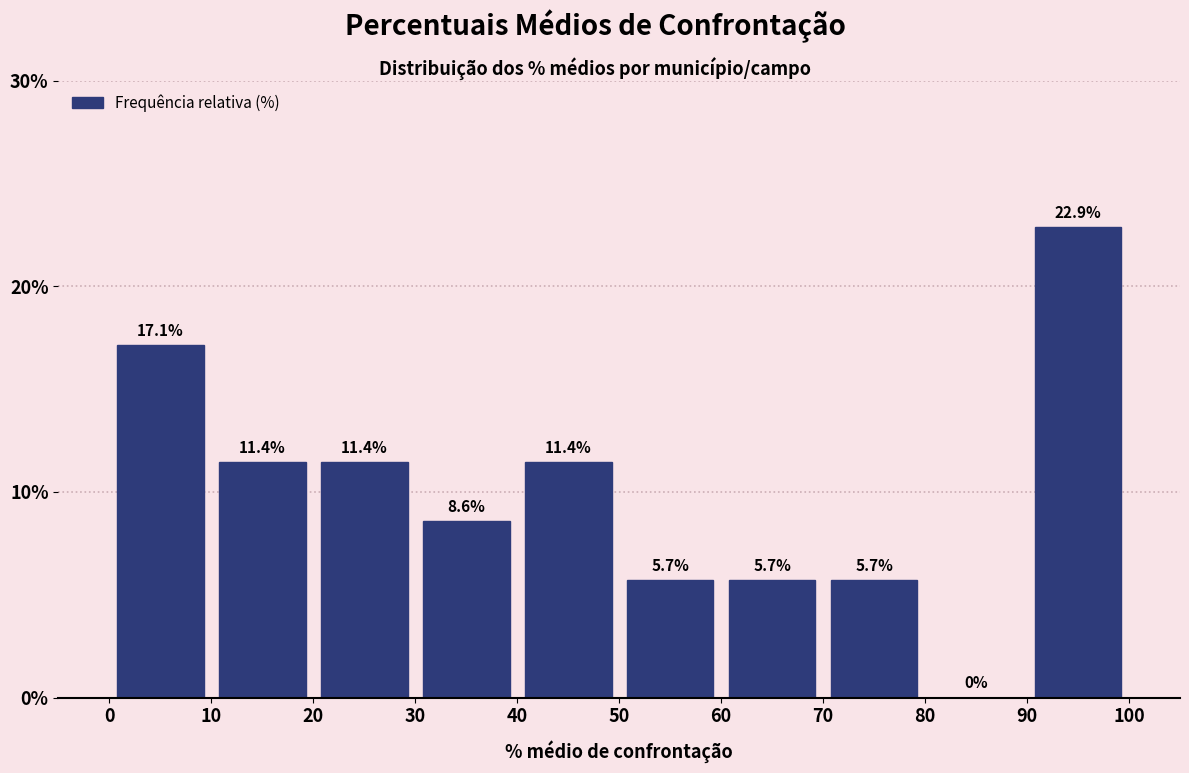

What is the height of the bar covering 90 to 100 on the x-axis?

22.9